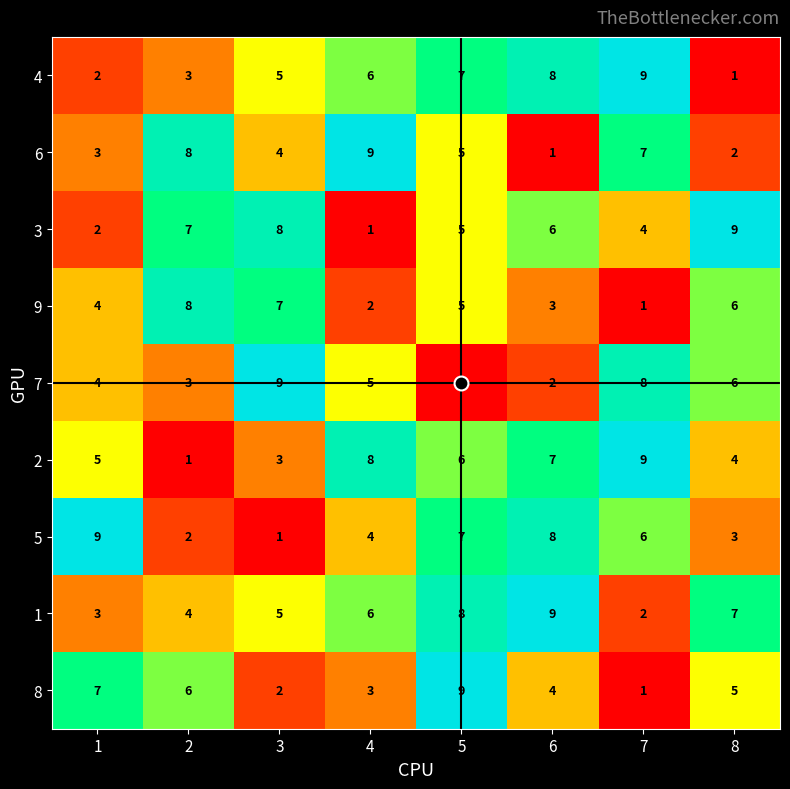

What is the highest value of the 8 series?

9